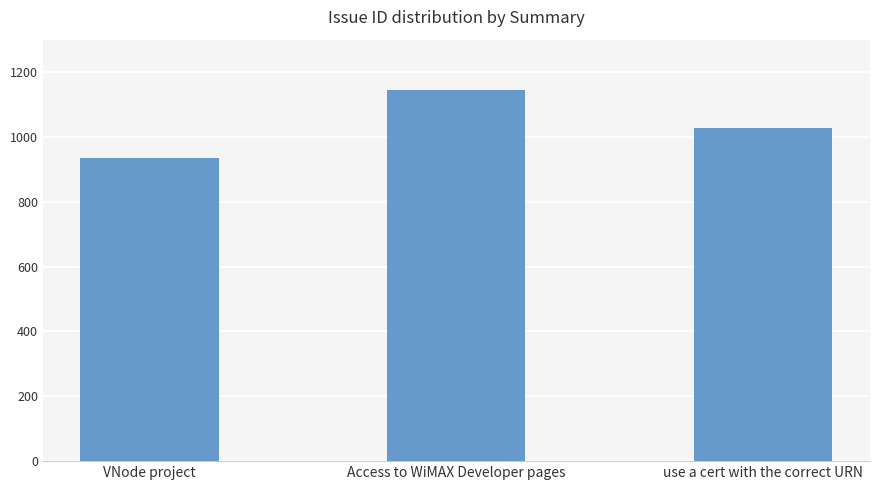

Rank the categories by value from lowest to highest.

VNode project, use a cert with the correct URN, Access to WiMAX Developer pages